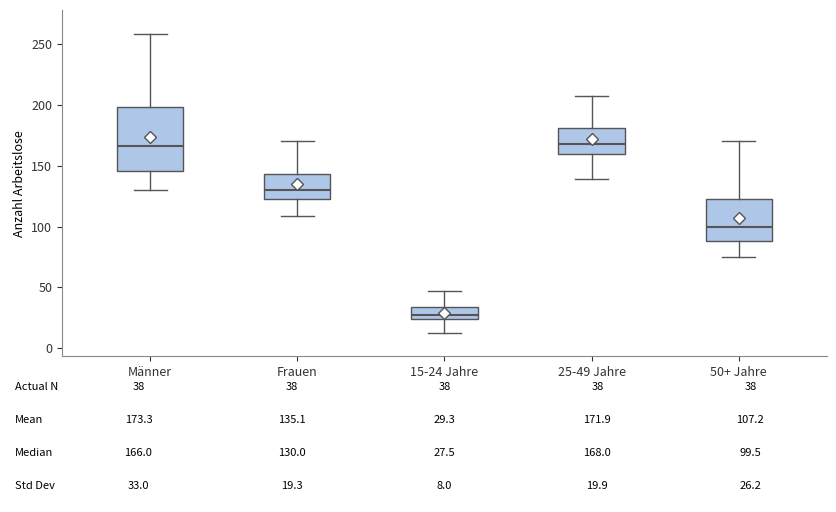

Which box is the tallest, from its lower edge to its upper edge?

Männer